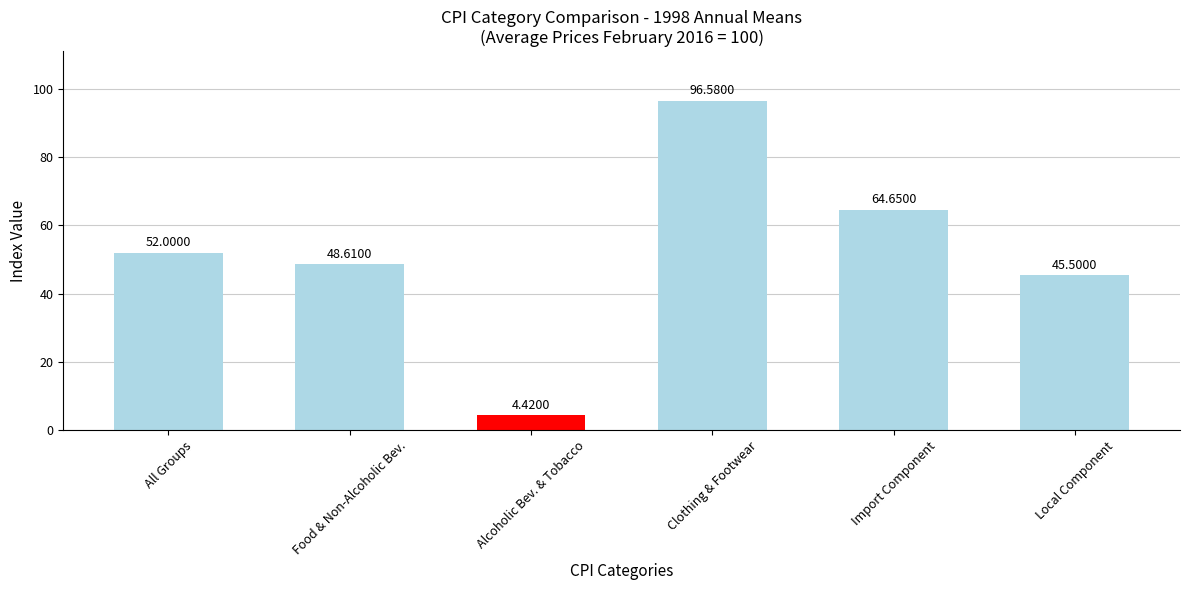

Is it true that the value at Clothing & Footwear is 34.7?

False